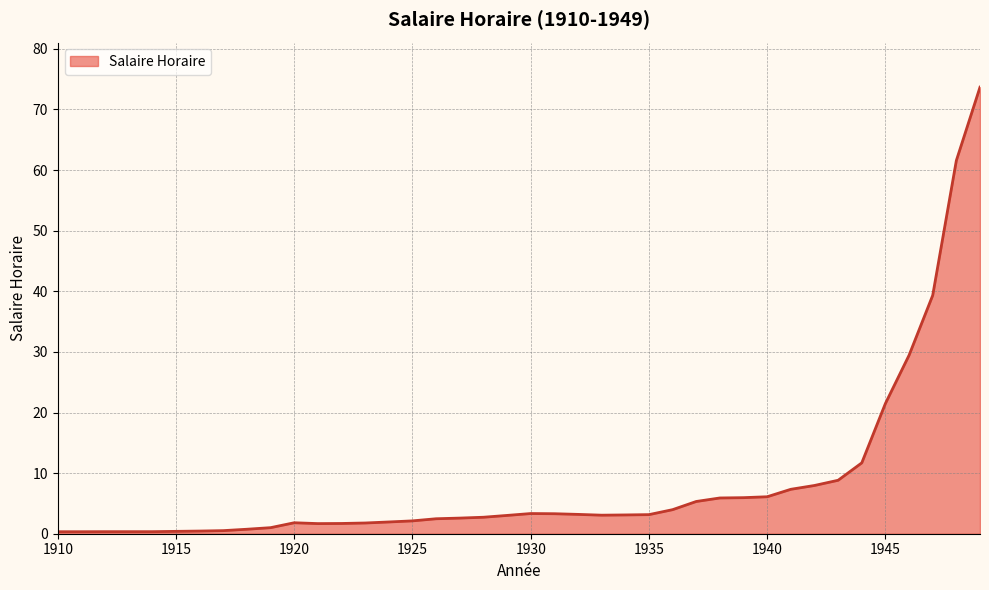

What is the greatest value displayed?

73.7